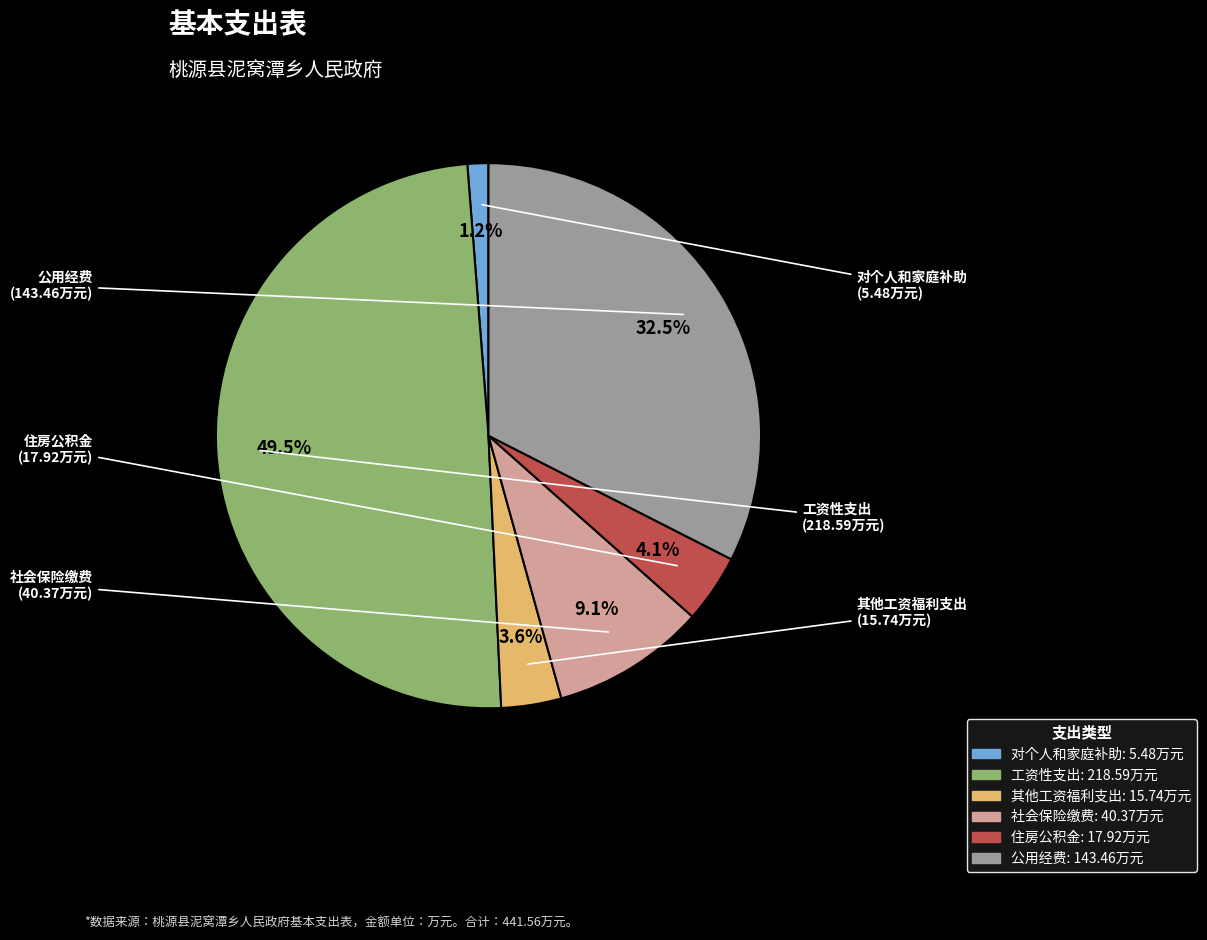

Does 社会保险缴费 represent more than half of the total?

No